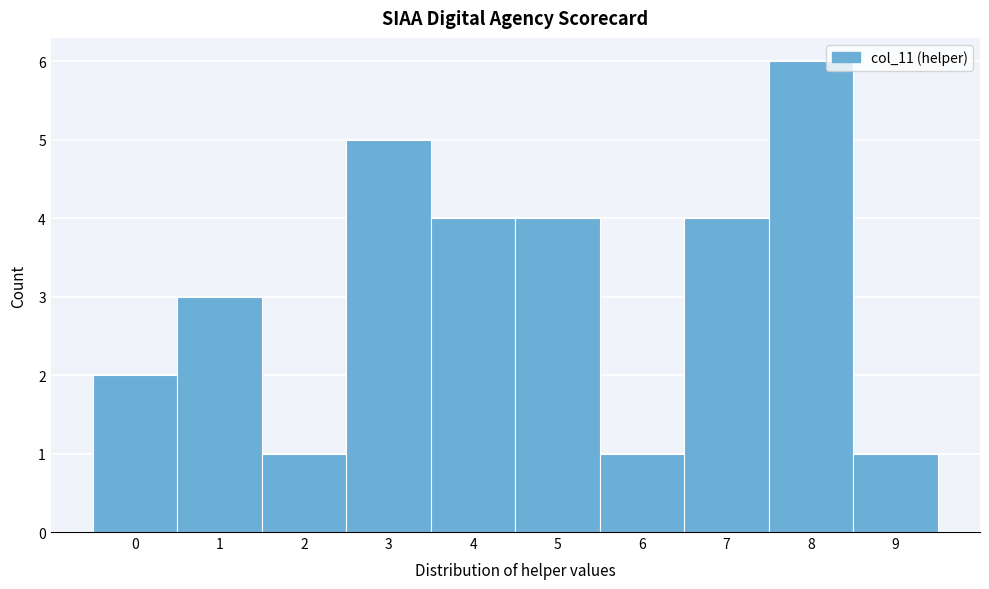

Reading left to right, transcribe this chart: for each bar, give the range it covers on the x-axis and its height. The values are not printed on the chart, so give them approximately, as read against the axis.

-0.5 to 0.5: 2
0.5 to 1.5: 3
1.5 to 2.5: 1
2.5 to 3.5: 5
3.5 to 4.5: 4
4.5 to 5.5: 4
5.5 to 6.5: 1
6.5 to 7.5: 4
7.5 to 8.5: 6
8.5 to 9.5: 1